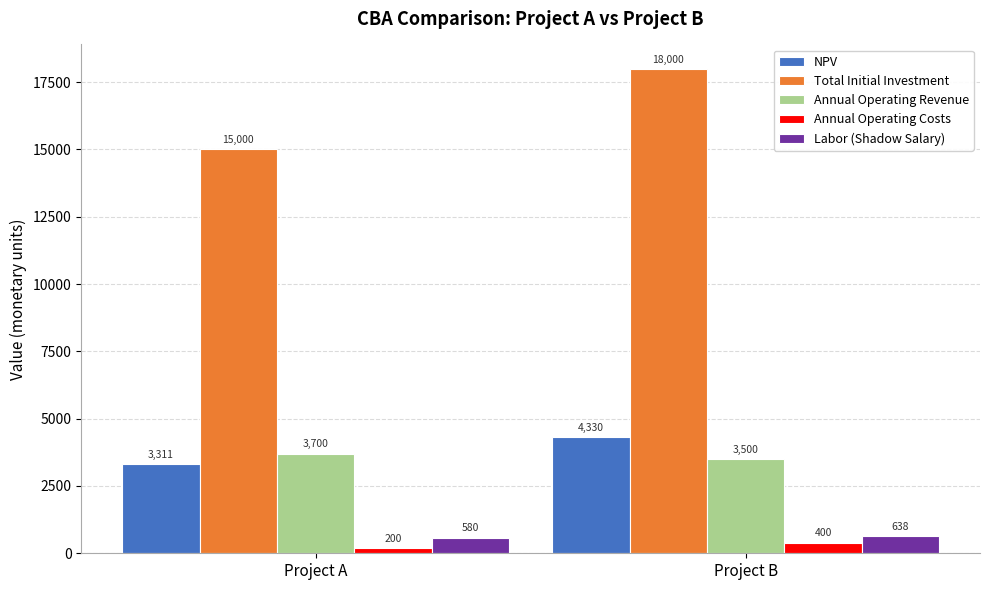

Which series has the widest spread of values?

Total Initial Investment